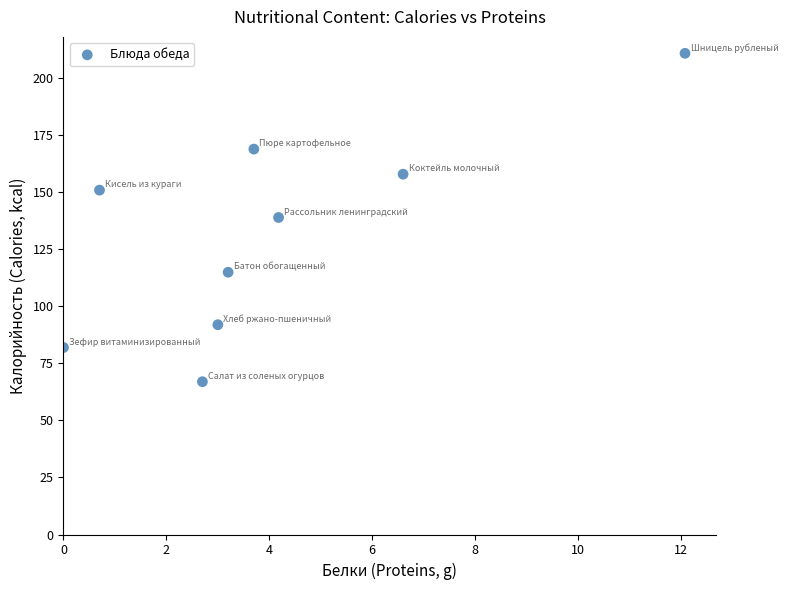

What is the average Y value?

132